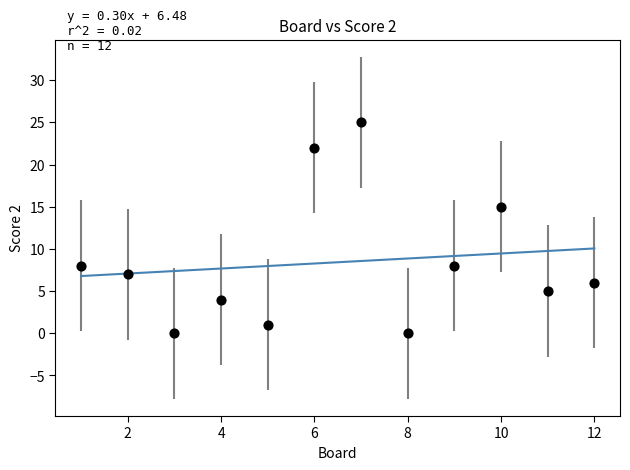

What is the range of X values (max minus min)?

11